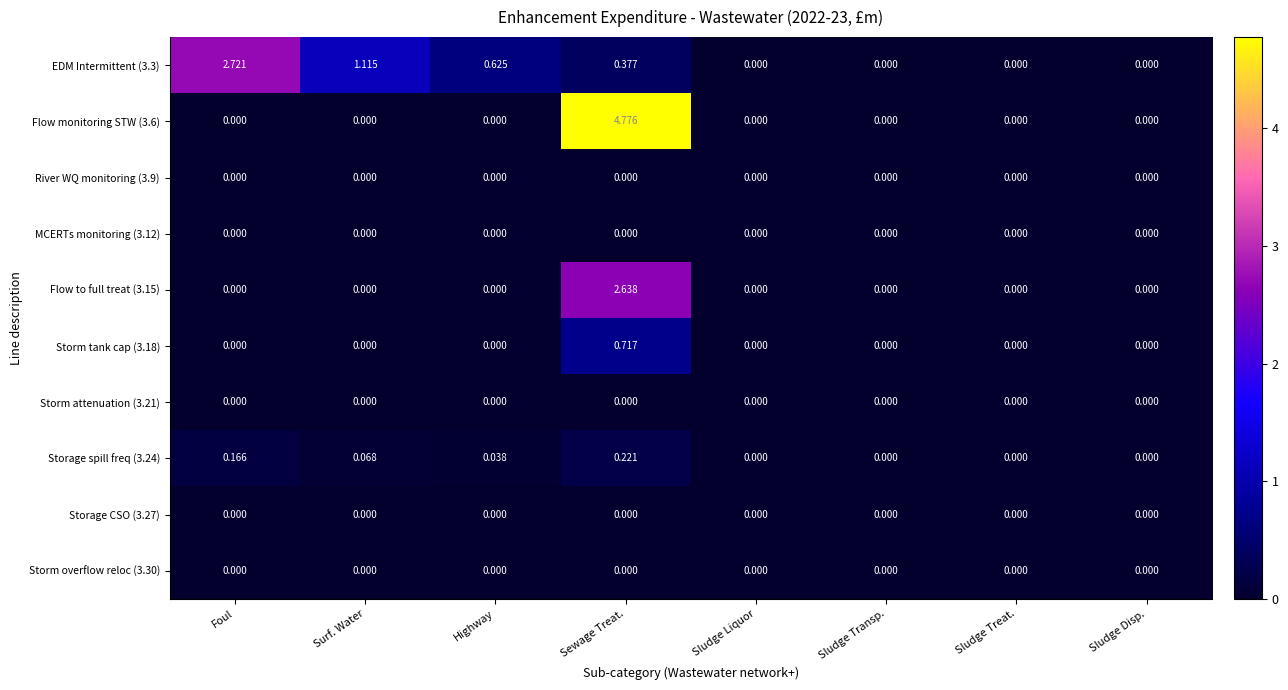

Which label corresponds to the largest value in the chart?

Sewage Treat.